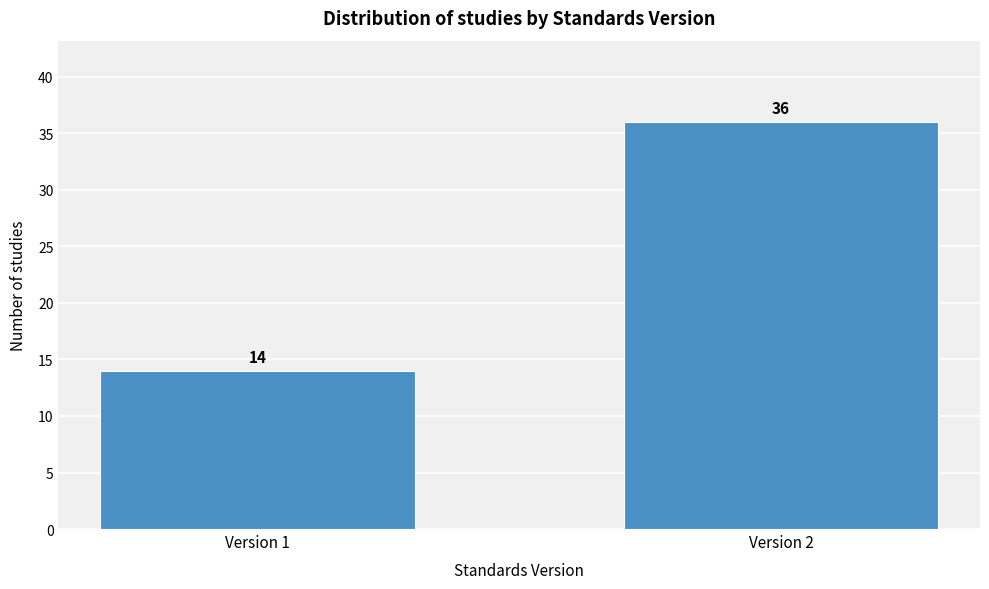

Reading right to left, what are all the values shown in this chart?

36	14